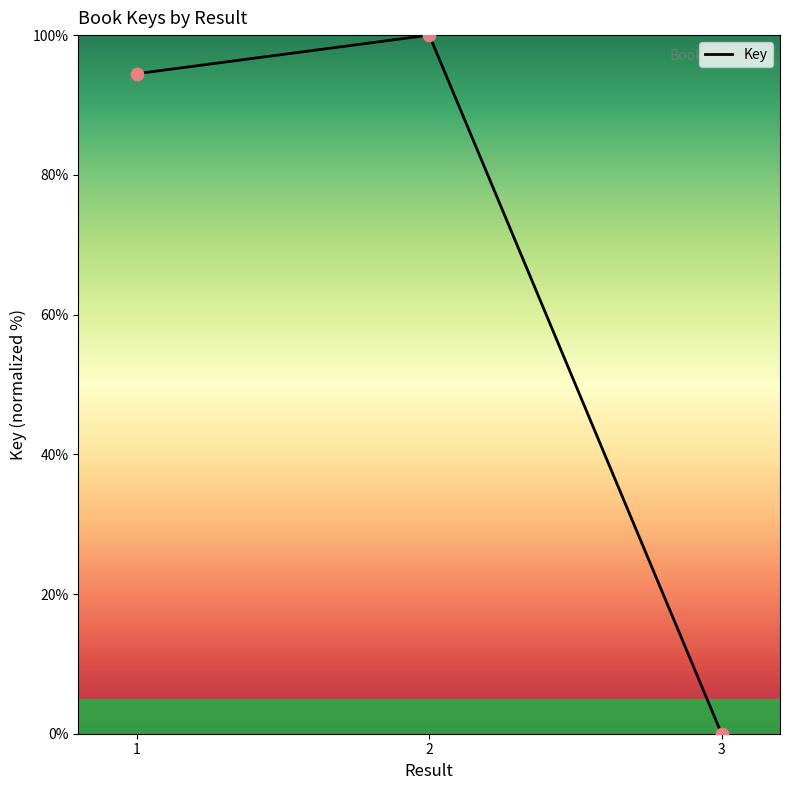

Which has a higher value, 2 or 3?

2